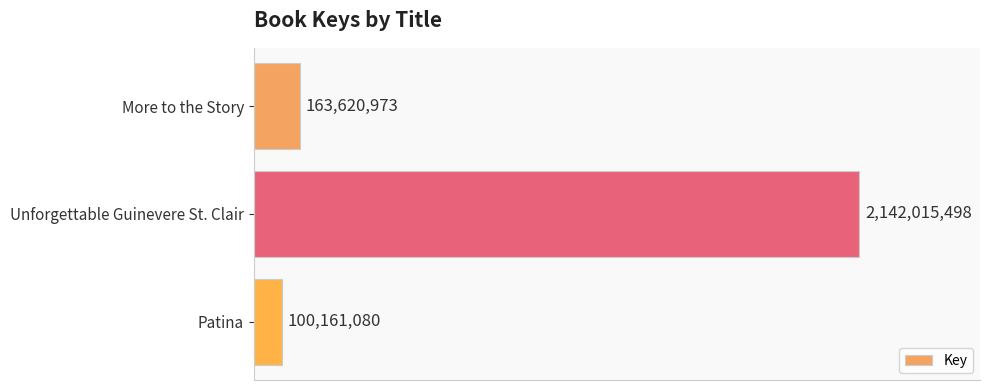

Which category has the lowest value across all series?

Patina